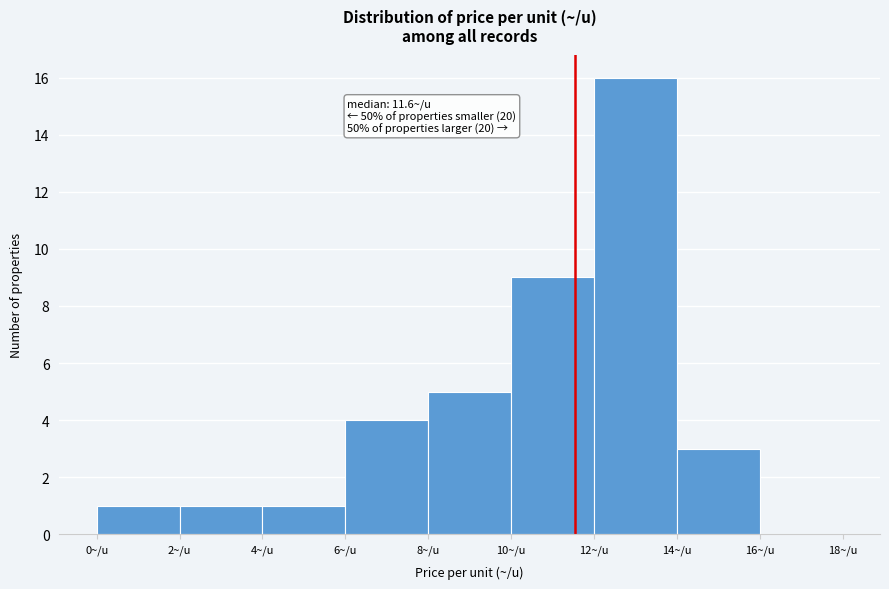

Which range on the x-axis has the tallest bar?

12 to 14